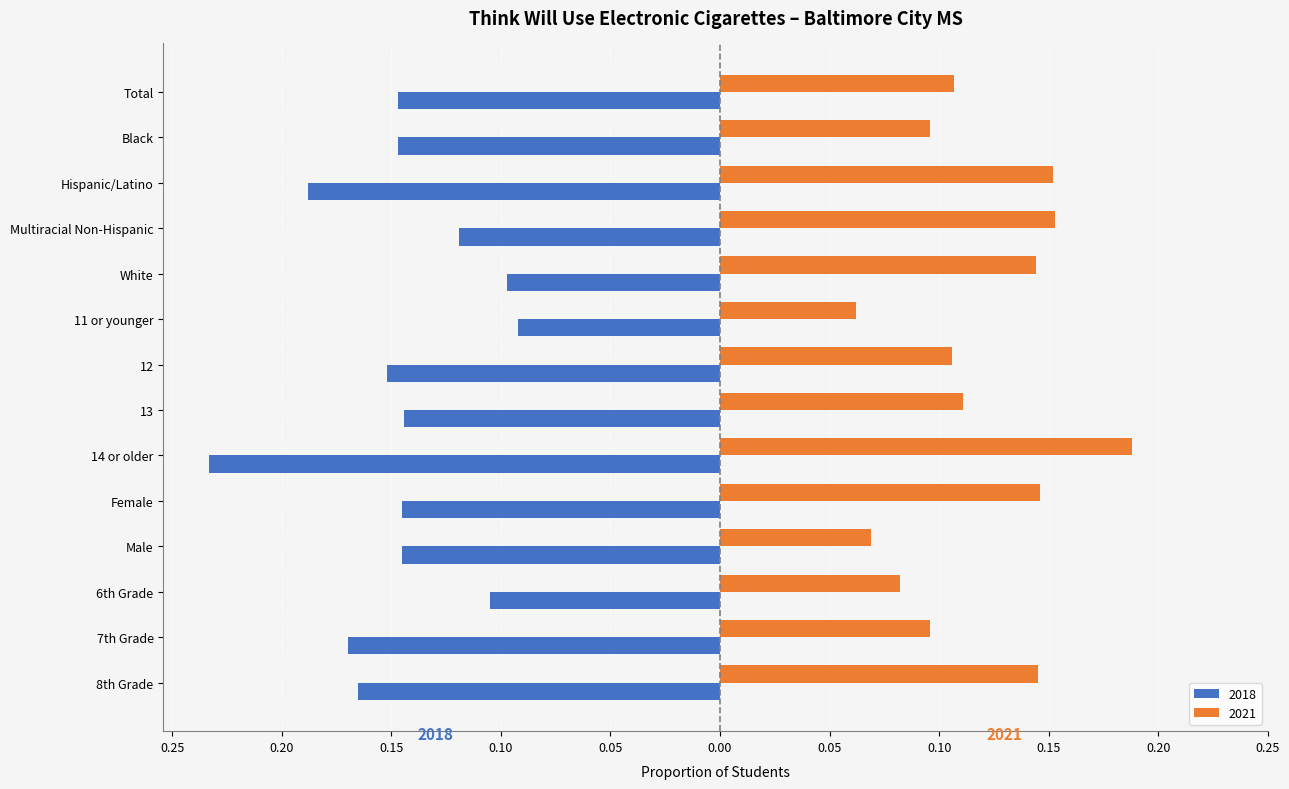

Which series has the largest range (max minus min)?

2018